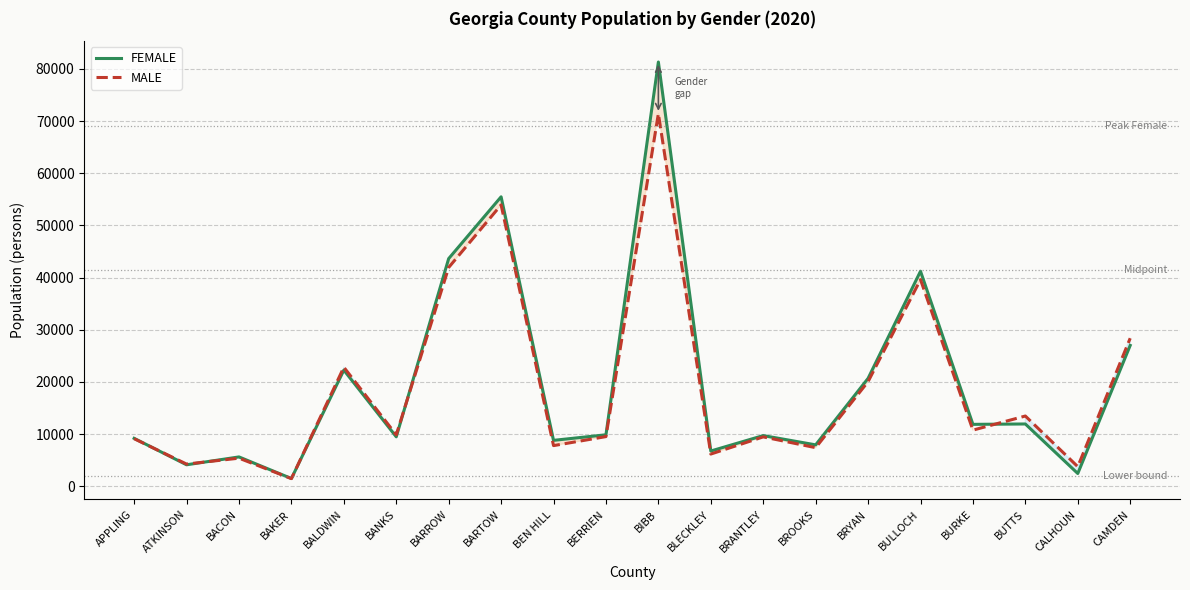

The value of MALE at CALHOUN is 6744. True or false?

False